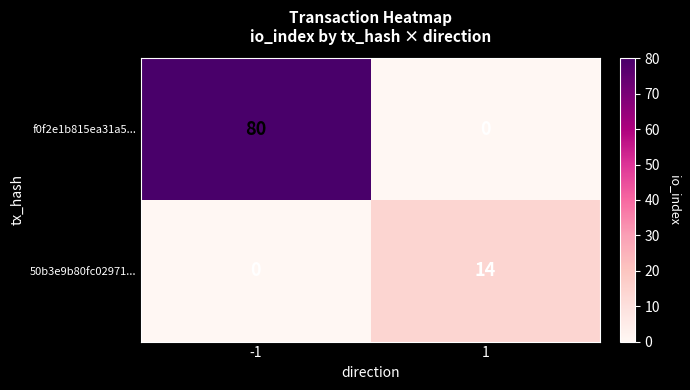

The value of f0f2e1b815ea31a5... at -1 is 80. True or false?

True